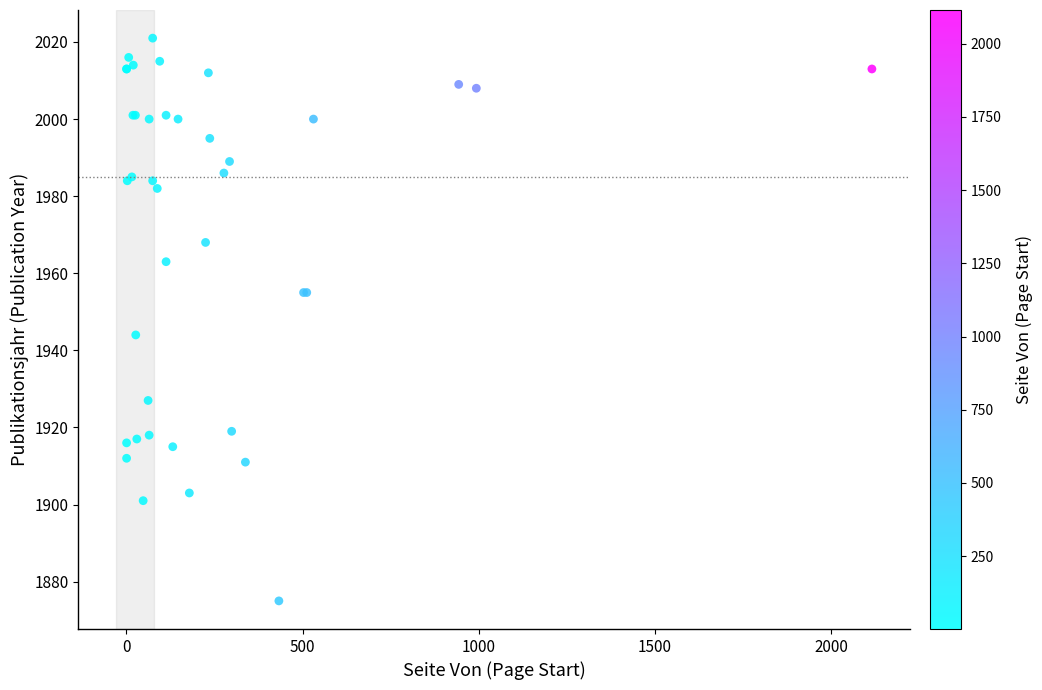

What Y value in the scatter plot is closest to 1948?

1944